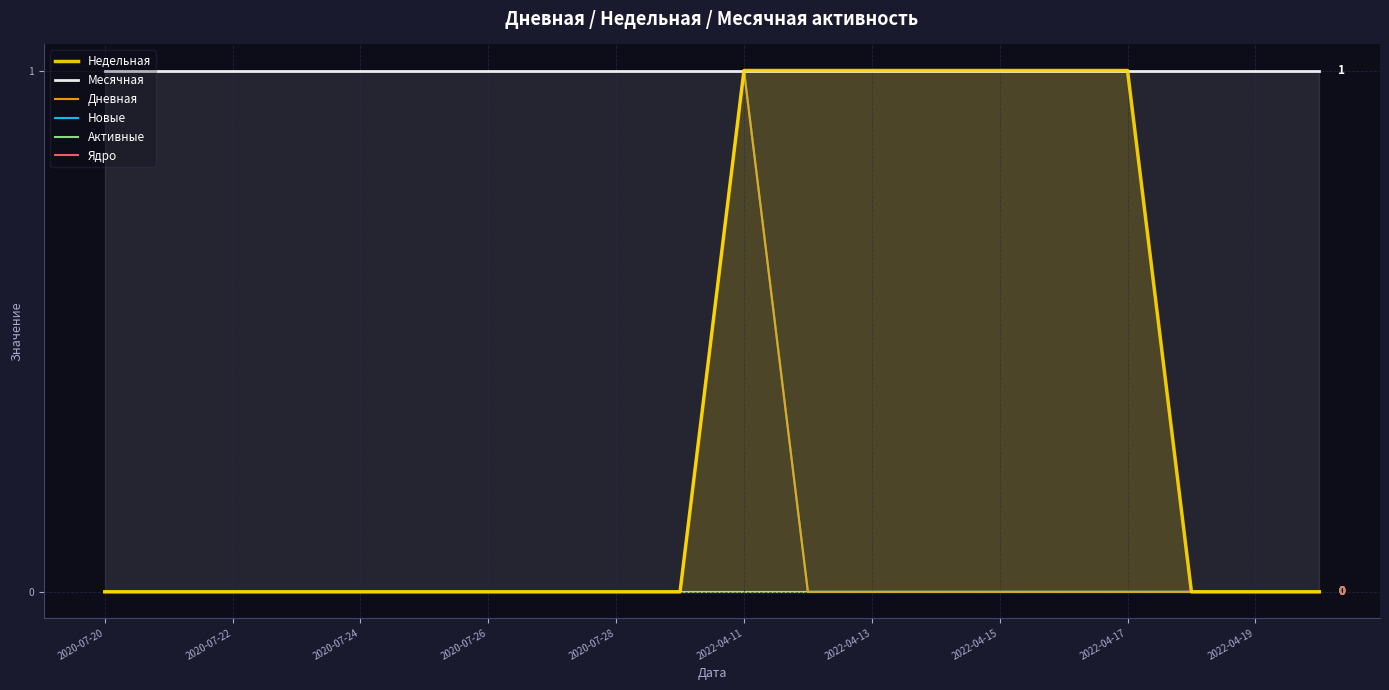

Which category has the highest value in the Активные series?

2020-07-20